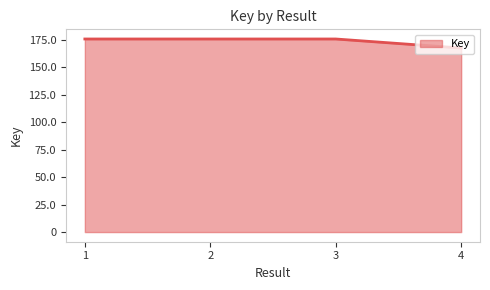

Does the chart have visible grid lines?

No